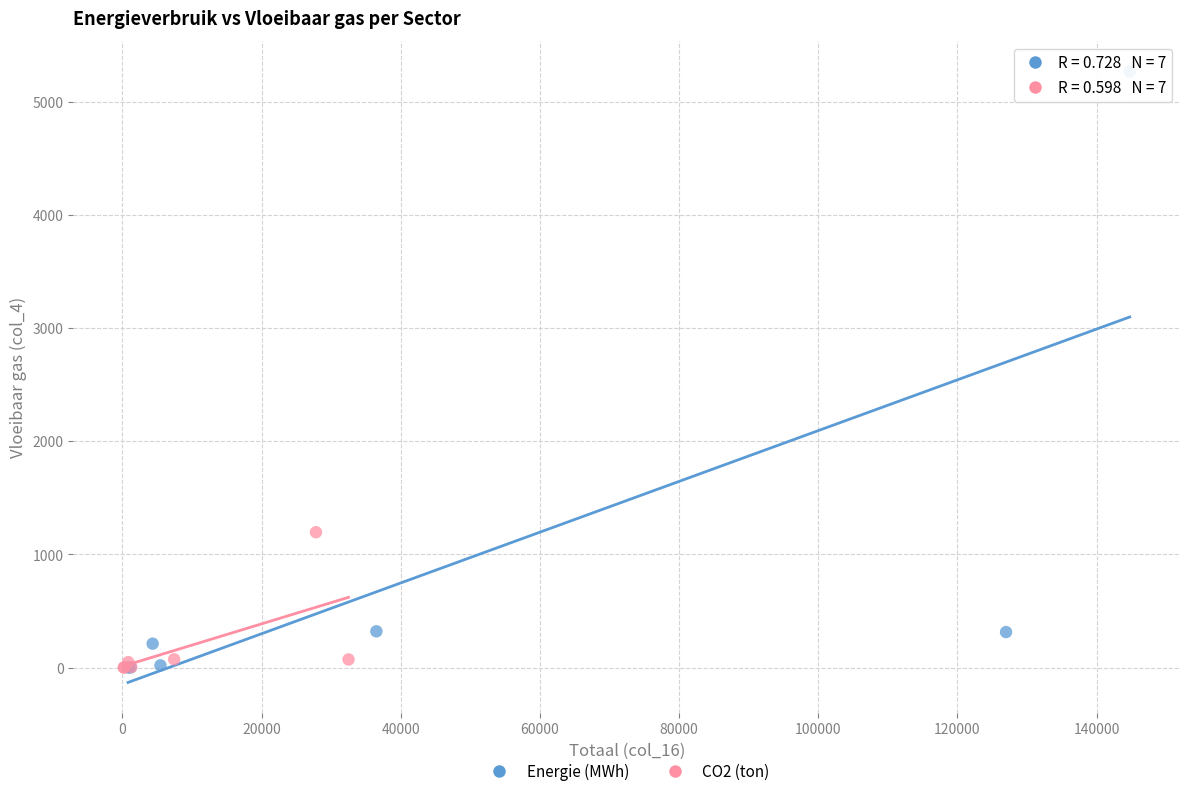

Which series contains the highest Y value?

Energie (MWh)